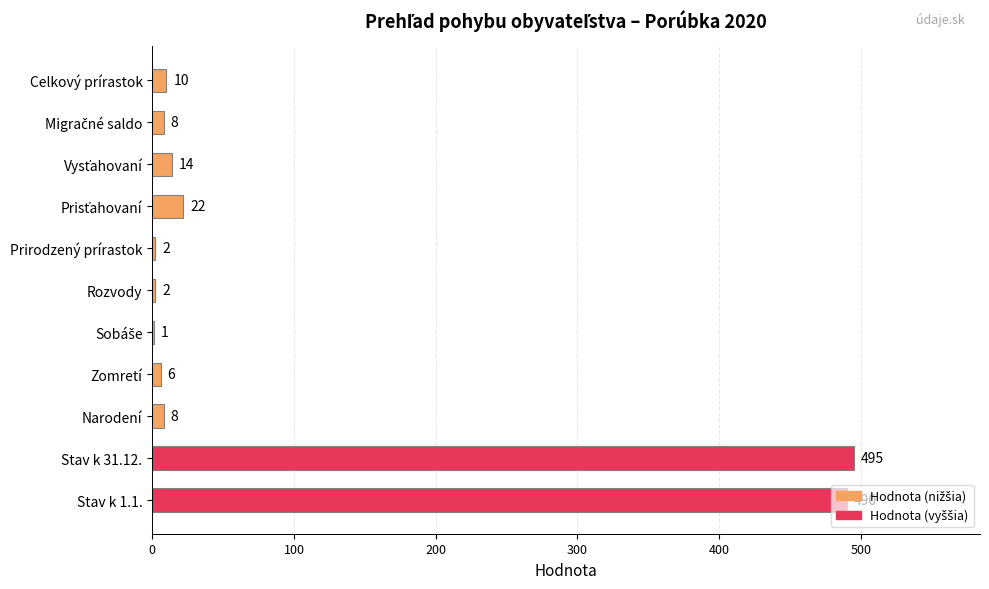

Which has a higher value, Prirodzený prírastok or Stav k 1.1.?

Stav k 1.1.